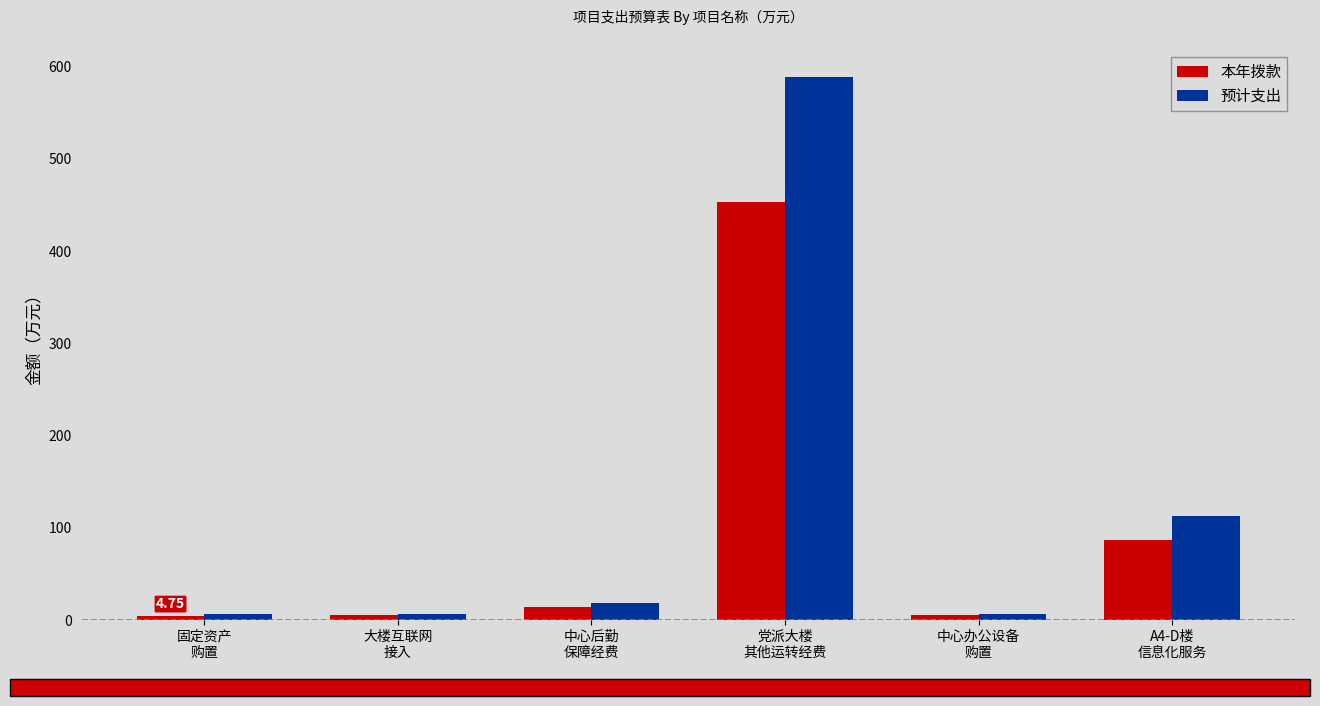

What is the difference between the maximum and minimum values in the 本年拨款 series?

448.1